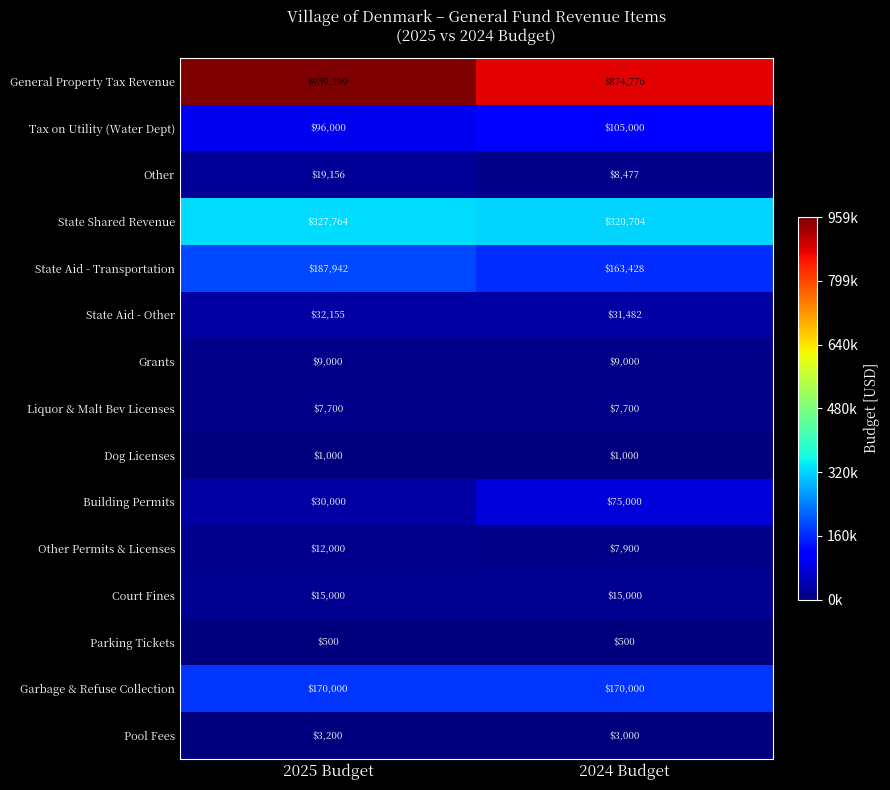

What is the difference between the maximum and minimum values in the State Aid - Other series?

673